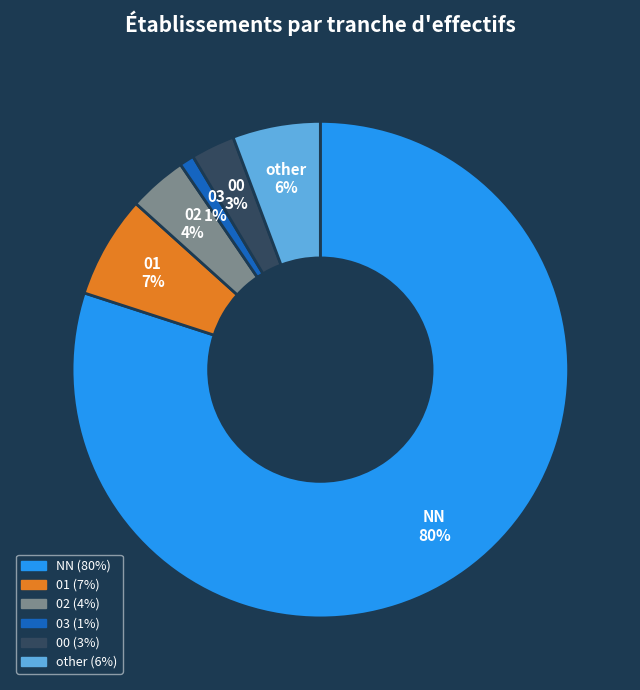

How many segments does this pie chart have?

6